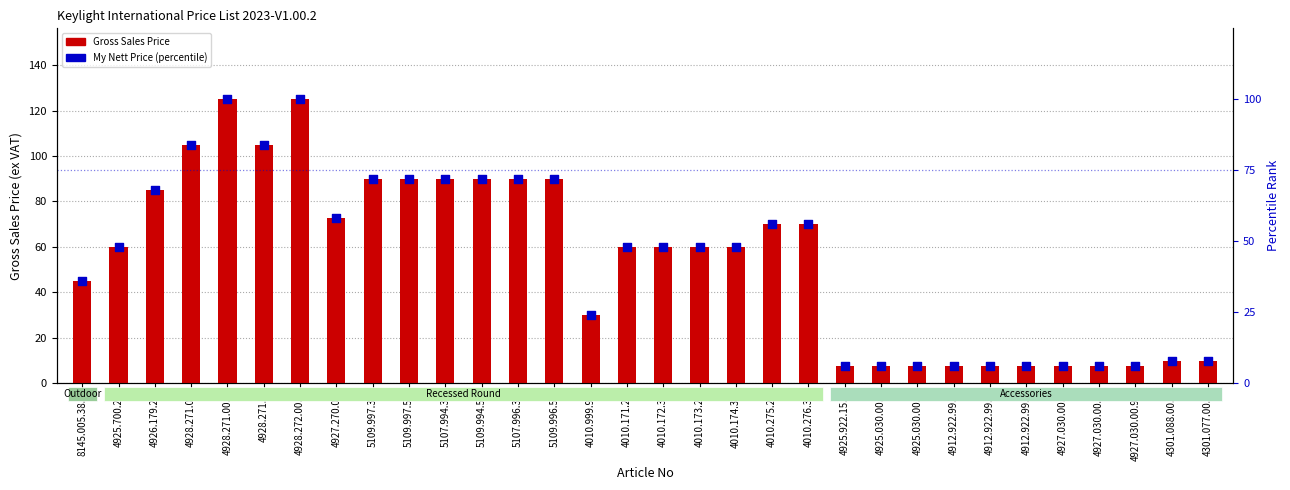

Which series has the largest total across all categories?

Gross Sales Price